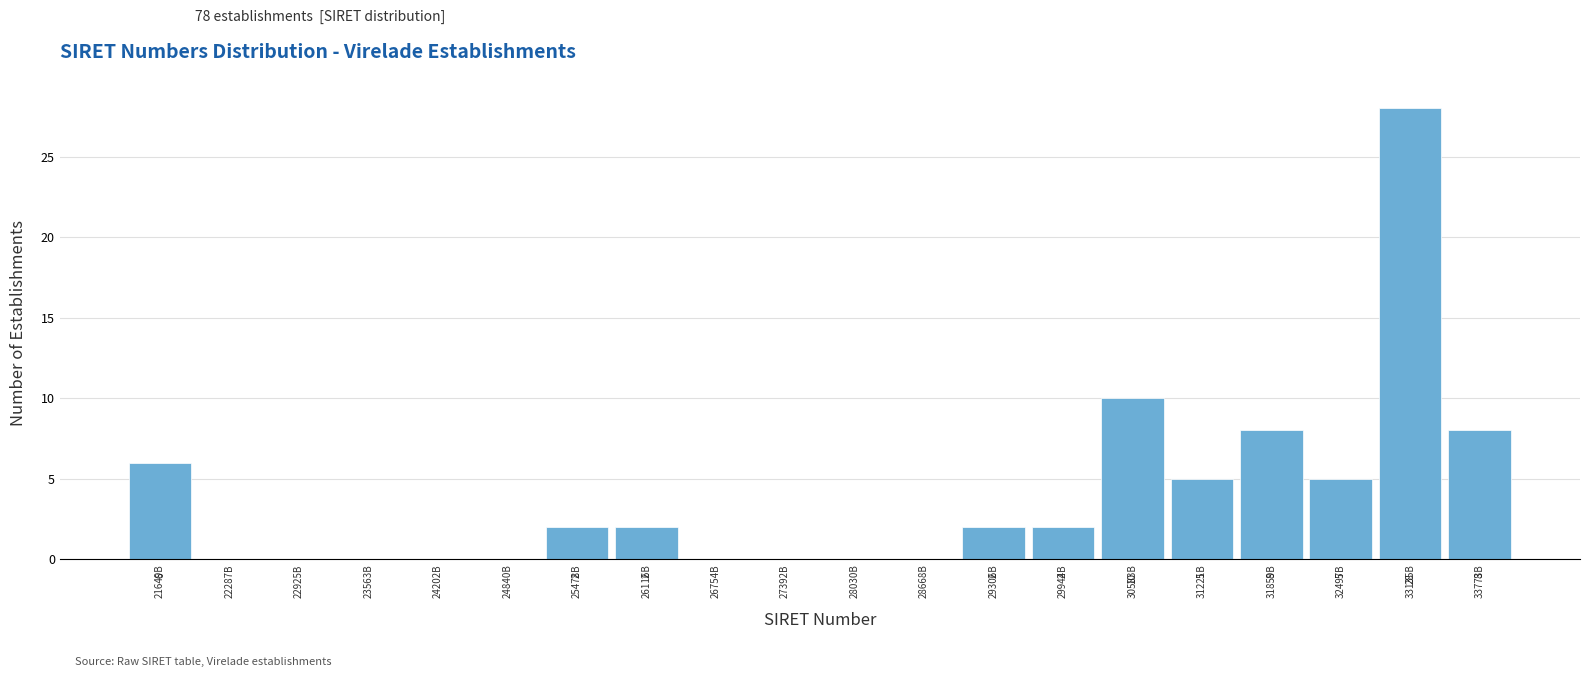

Reading left to right, extract all data points from this chart.

21649B=6	22287B=0	22925B=0	23563B=0	24202B=0	24840B=0	25478B=2	26116B=2	26754B=0	27392B=0	28030B=0	28668B=0	29306B=2	29944B=2	30583B=10	31221B=5	31859B=8	32497B=5	33135B=28	33773B=8